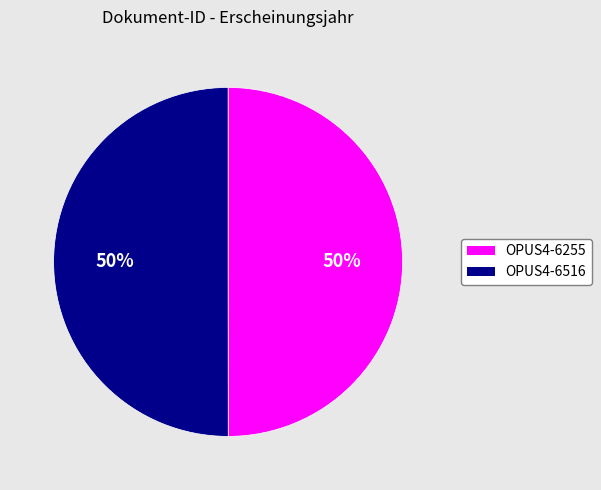

Approximately how many times larger is the value at OPUS4-6255 compared to OPUS4-6516?

1.0